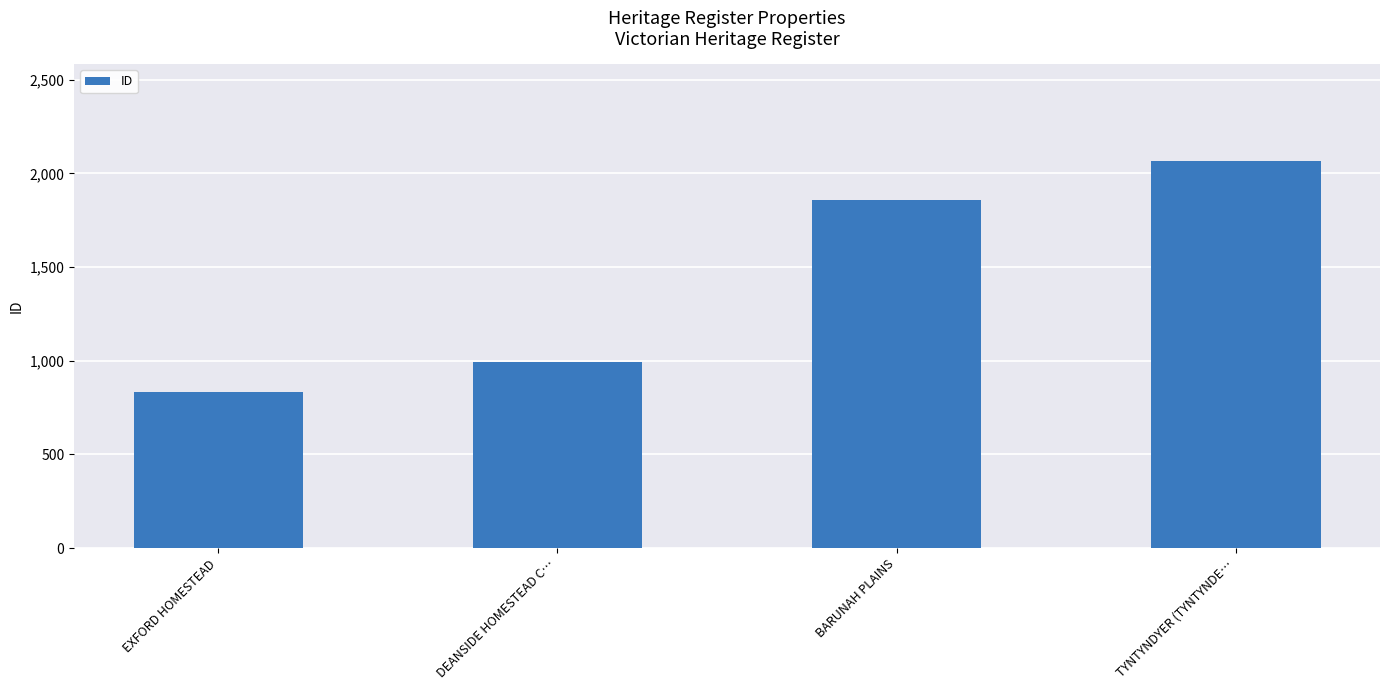

What is the difference between the values at DEANSIDE HOMESTEAD C… and TYNTYNDYER (TYNTYNDE…?

1074